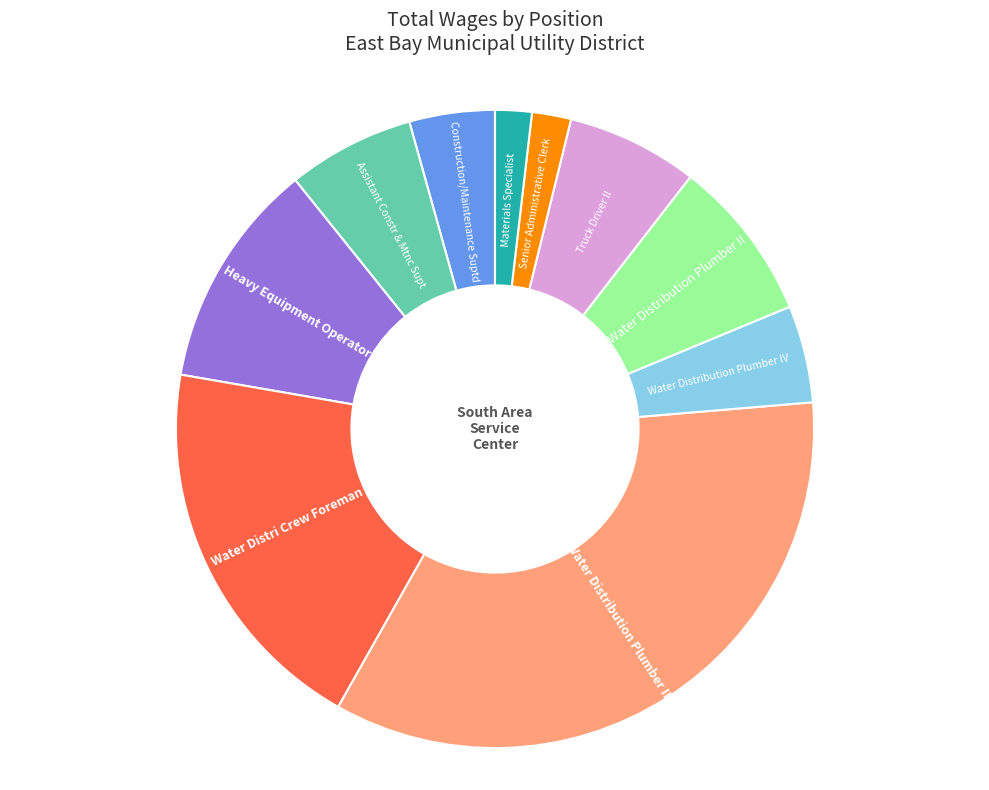

Is there a majority slice in this chart?

No